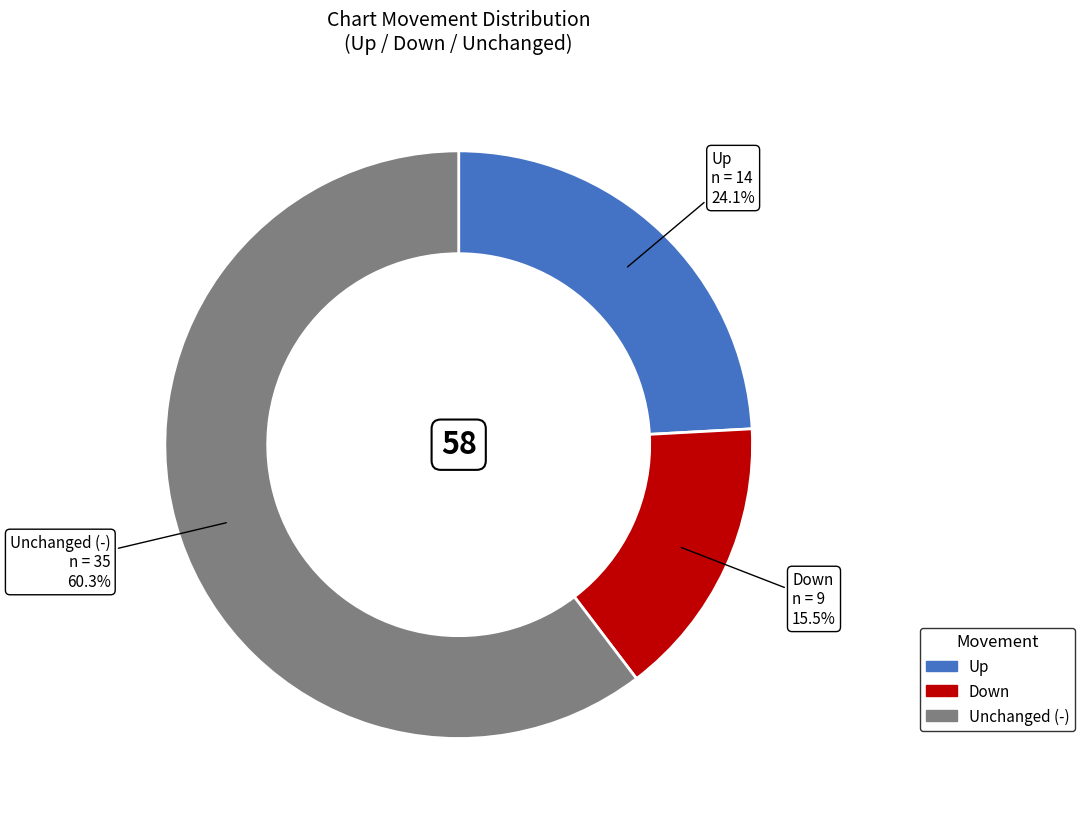

Is there any slice that represents more than half of the pie?

Yes